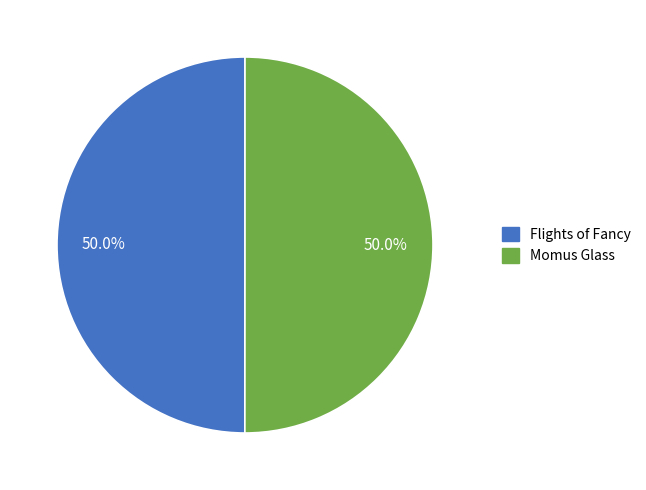

Approximately how many times larger is the value at Momus Glass compared to Flights of Fancy?

1.0